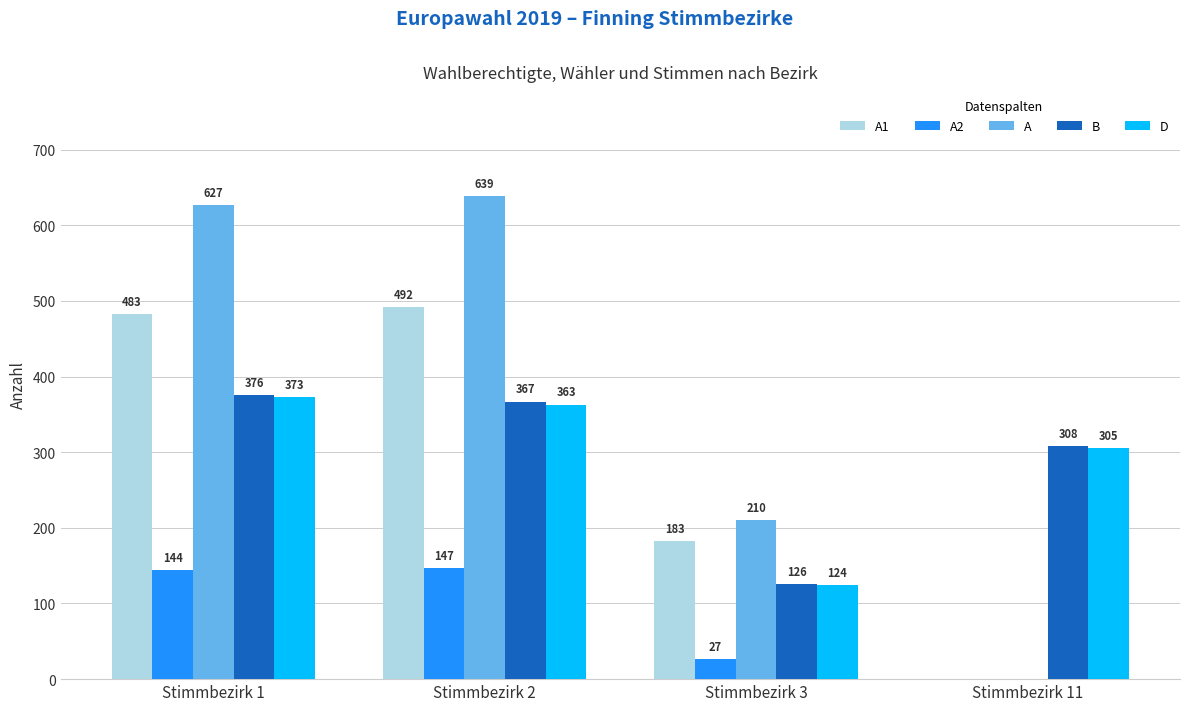

Which label corresponds to the largest value in the chart?

Stimmbezirk 2